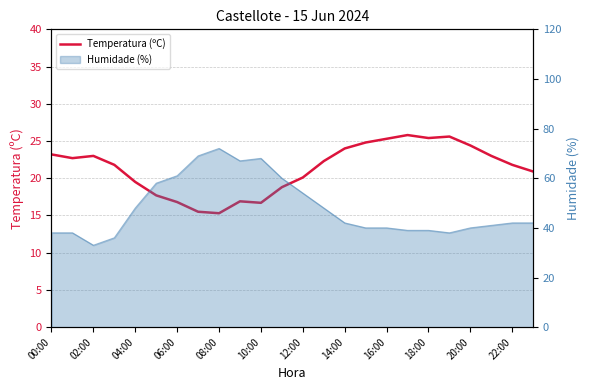

How many data points are less than 22?

12